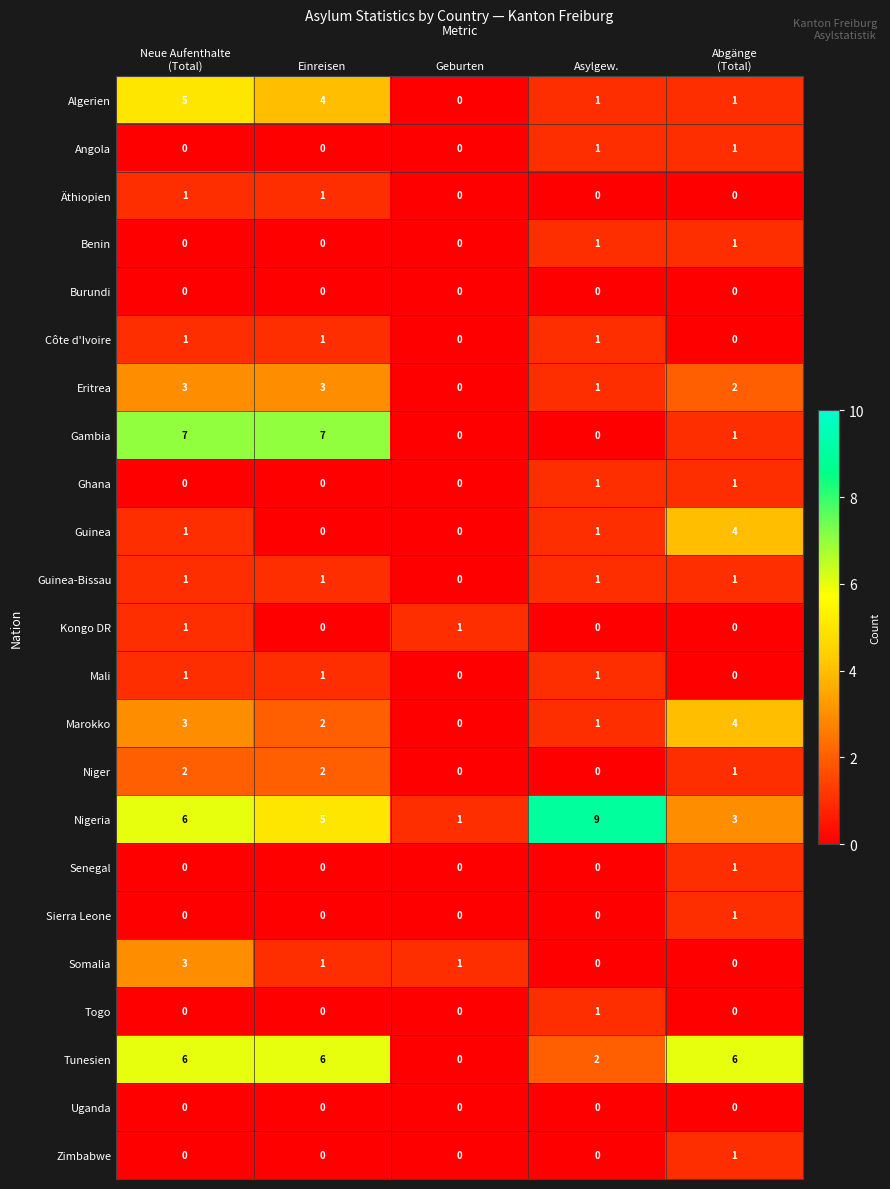

Which series has the largest total across all categories?

Nigeria